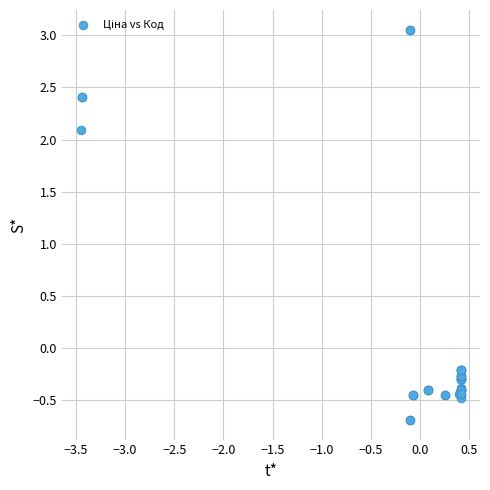

What Y value in the scatter plot is closest to 1?

2.1